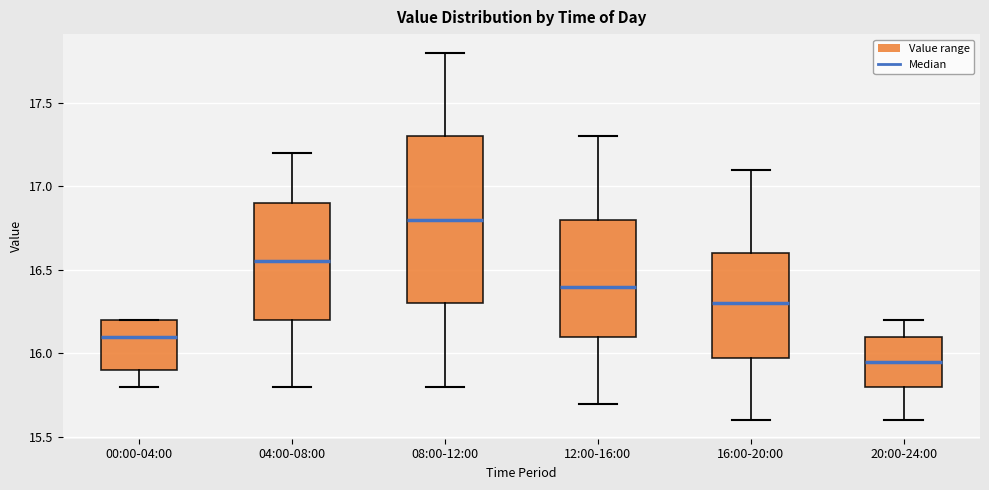

Where is the upper edge of the box for 16:00-20:00 on the y-axis? The values are not printed on the chart, so give them approximately, as read against the axis.

16.60